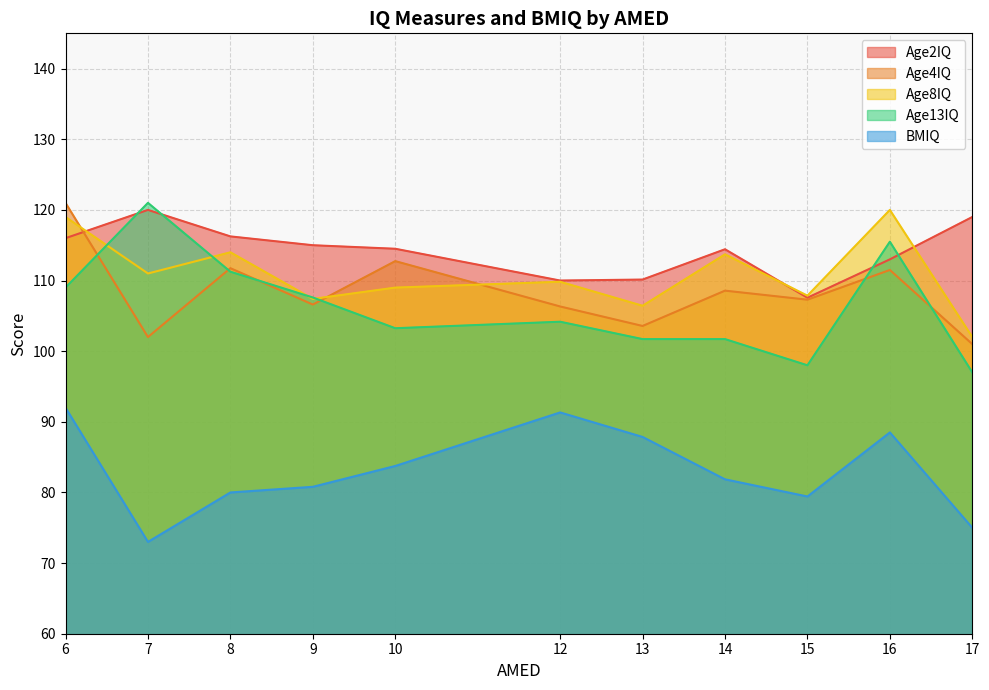

What value does the Age8IQ series have at 14?

113.7